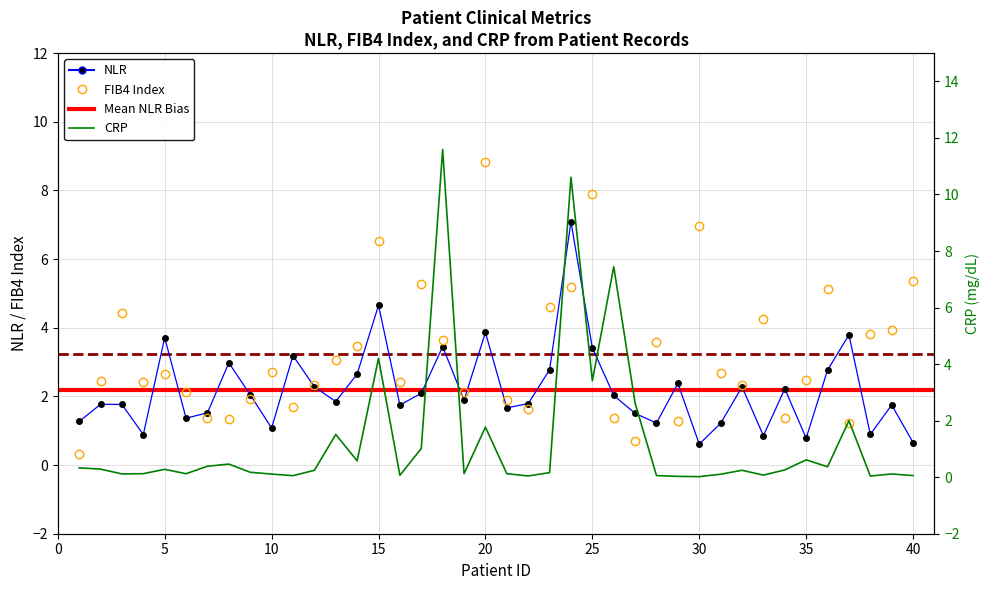

At how many categories does at least one series exceed 8?

3